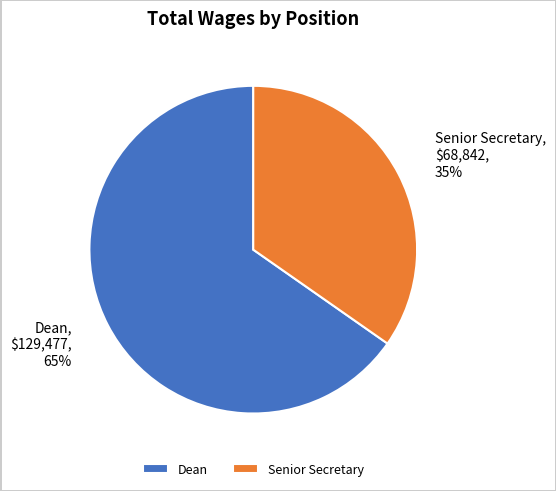

How many segments does this pie chart have?

2